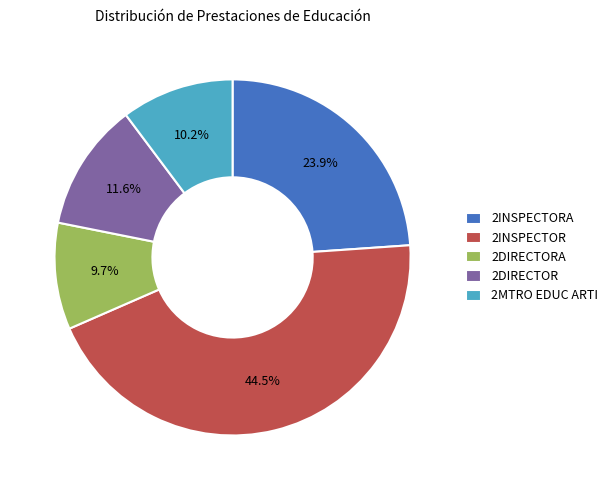

To the nearest percent, what is the difference between the largest and smallest slice percentages?

35%